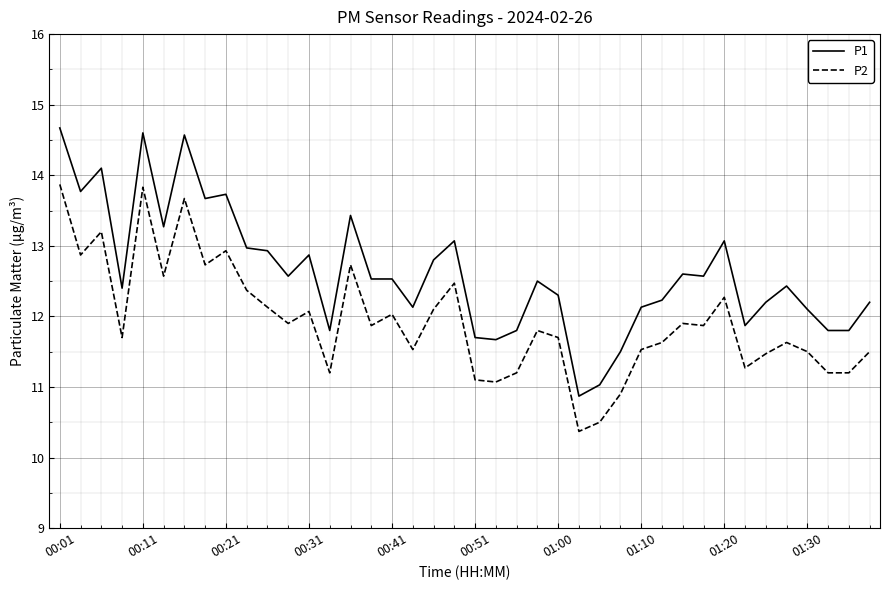

True or false: P2 and P1 intersect in this chart.

False